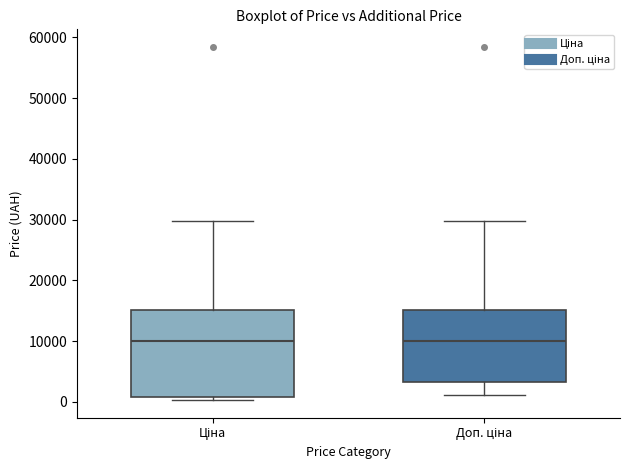

Reading left to right, transcribe this box plot: for each box, give where its median line is, the range the box spans, and where its two whiskers end, as read against the y-axis. The values are not printed on the chart, so give them approximately, as read against the axis.

Ціна: median 10000, box 1000 to 15000, whiskers 0 to 30000
Доп. ціна: median 10000, box 3000 to 15000, whiskers 1000 to 30000